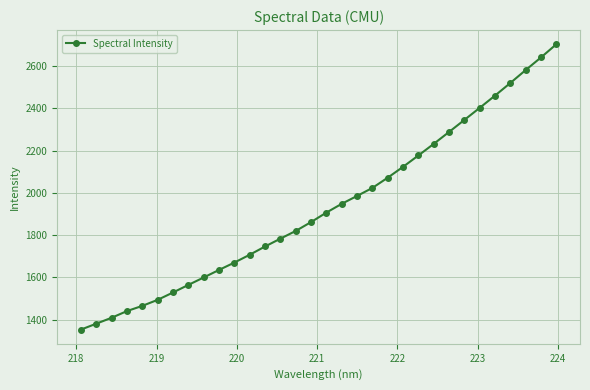

What is the difference between the maximum and second lowest values?

1321.2